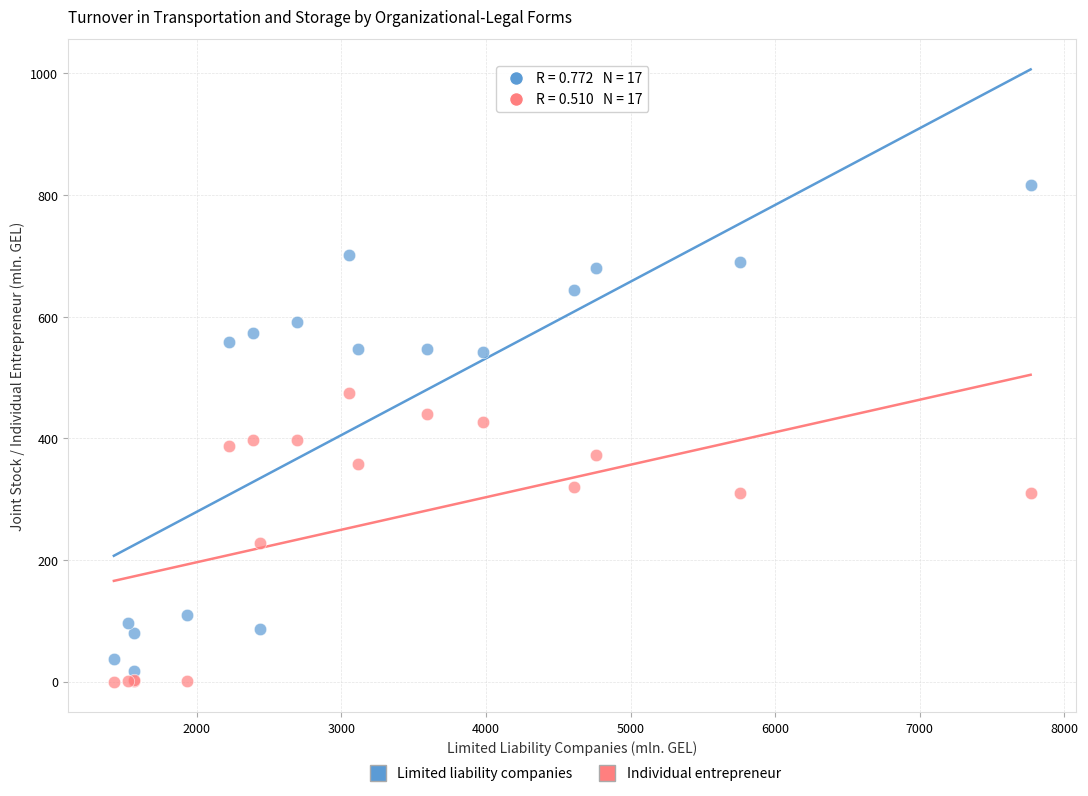

Which series has the largest Y range (max minus min)?

Limited liability companies